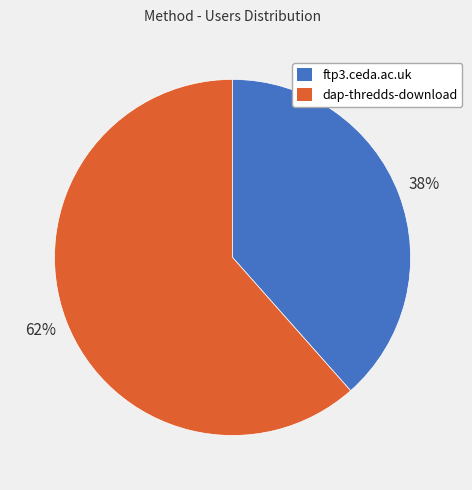

To the nearest percent, what percentage of the pie is dap-thredds-download?

62%